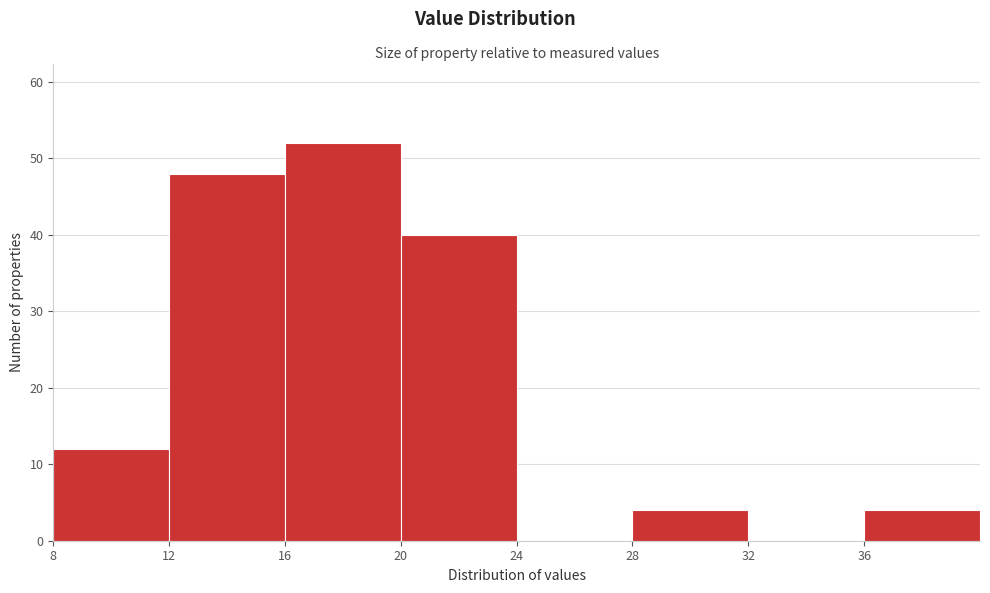

Reading left to right, transcribe this chart: for each bar, give the range it covers on the x-axis and its height. The values are not printed on the chart, so give them approximately, as read against the axis.

8 to 12: 12
12 to 16: 48
16 to 20: 52
20 to 24: 40
24 to 28: 0
28 to 32: 4
32 to 36: 0
36 to 40: 4